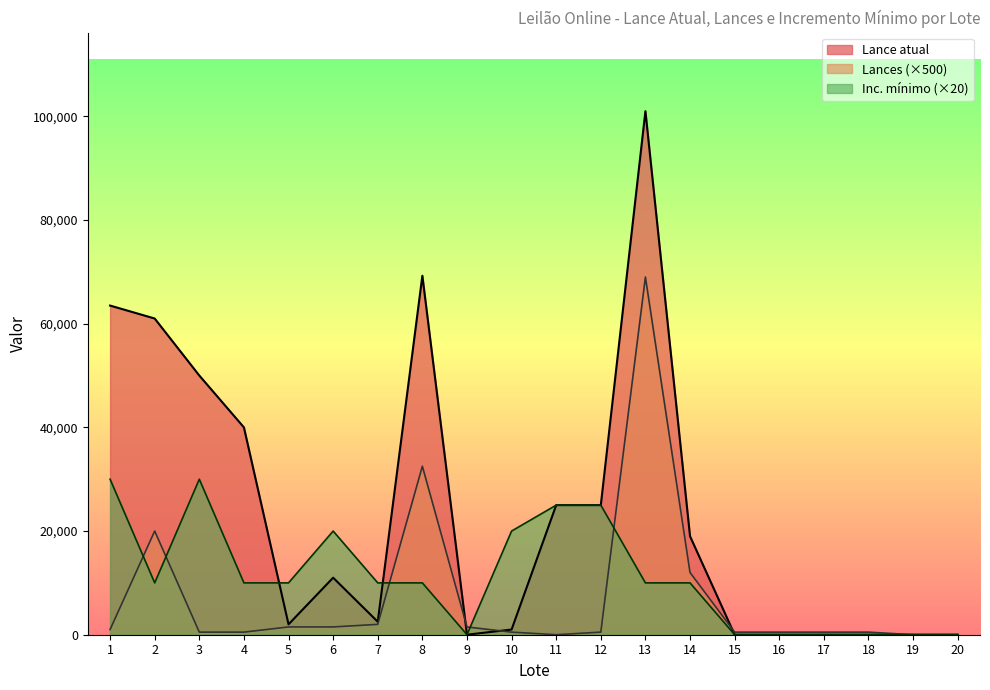

How many data points in Lance atual are less than 11000?

10